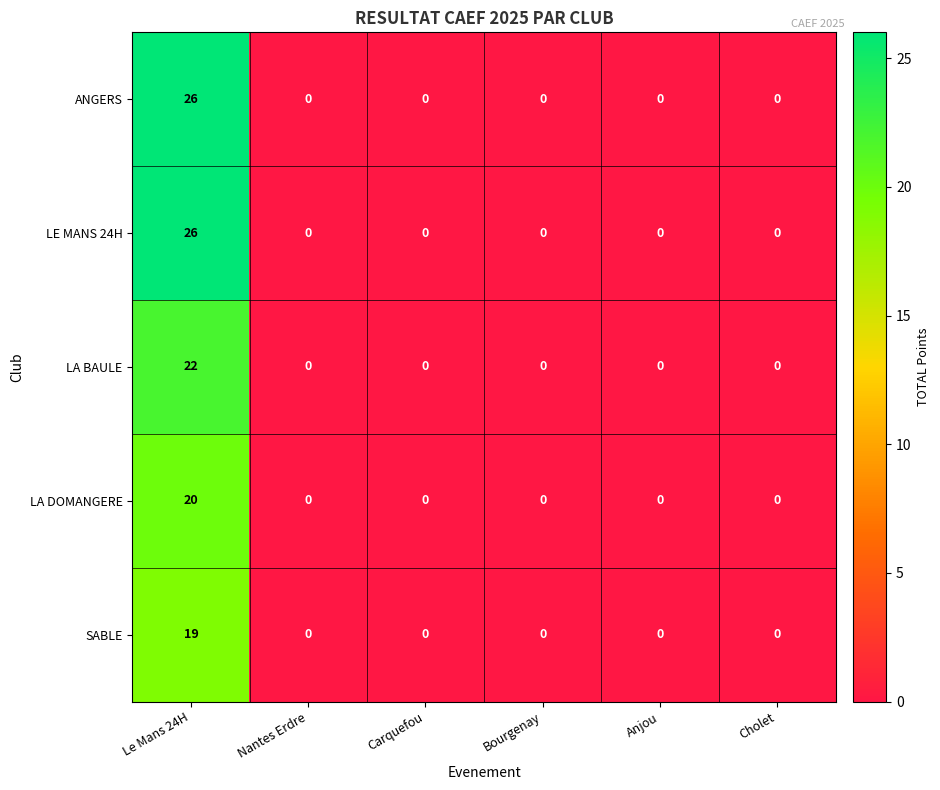

Is the value of LA BAULE at Le Mans 24H greater than the value of ANGERS at Le Mans 24H?

No